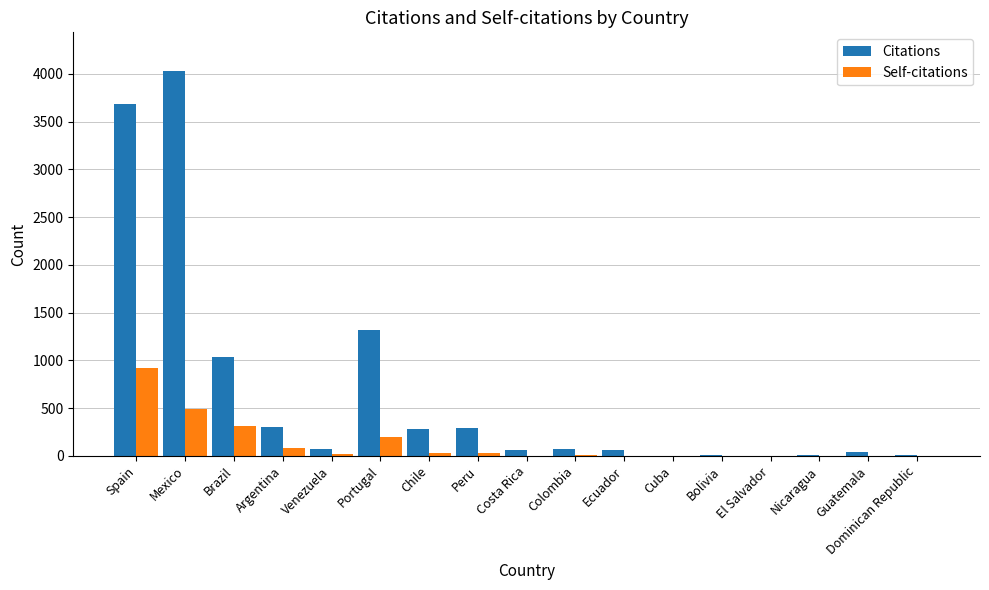

What is the sum of all Self-citations values?

2097